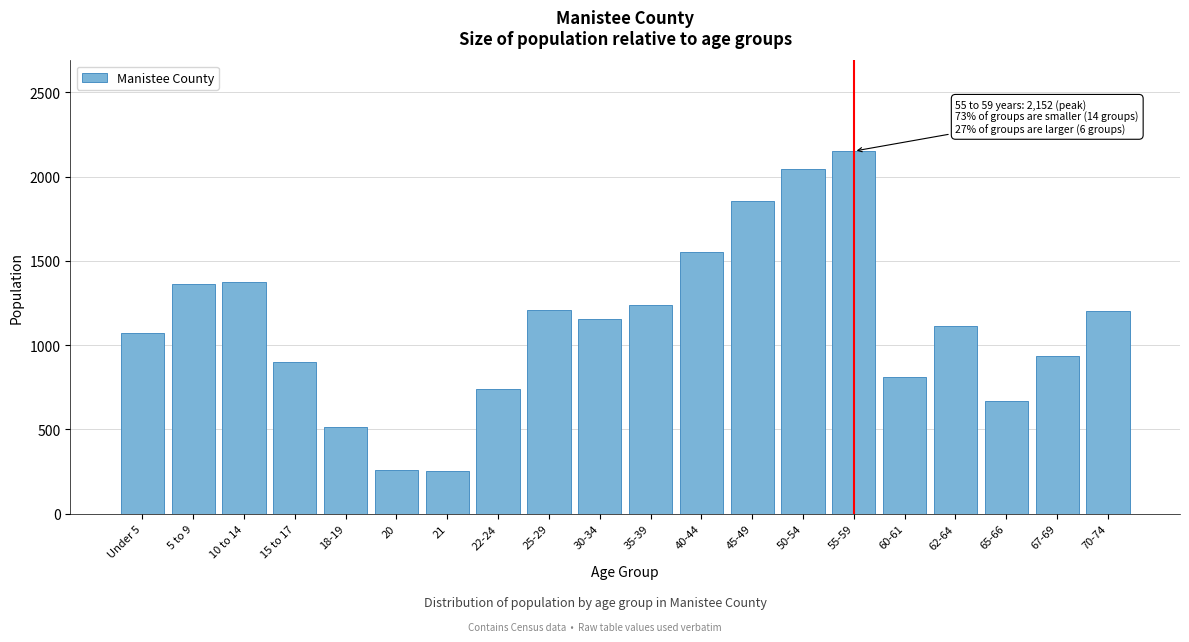

The value at 65-66 is 670. True or false?

True